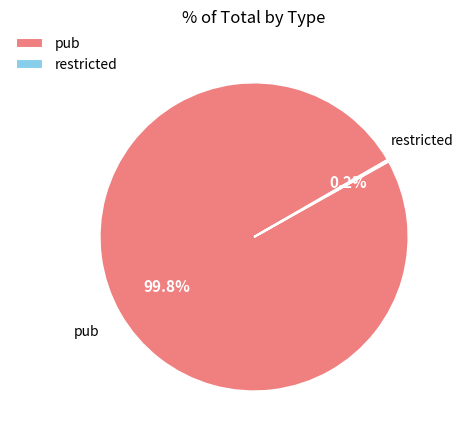

Which slice is the largest?

pub